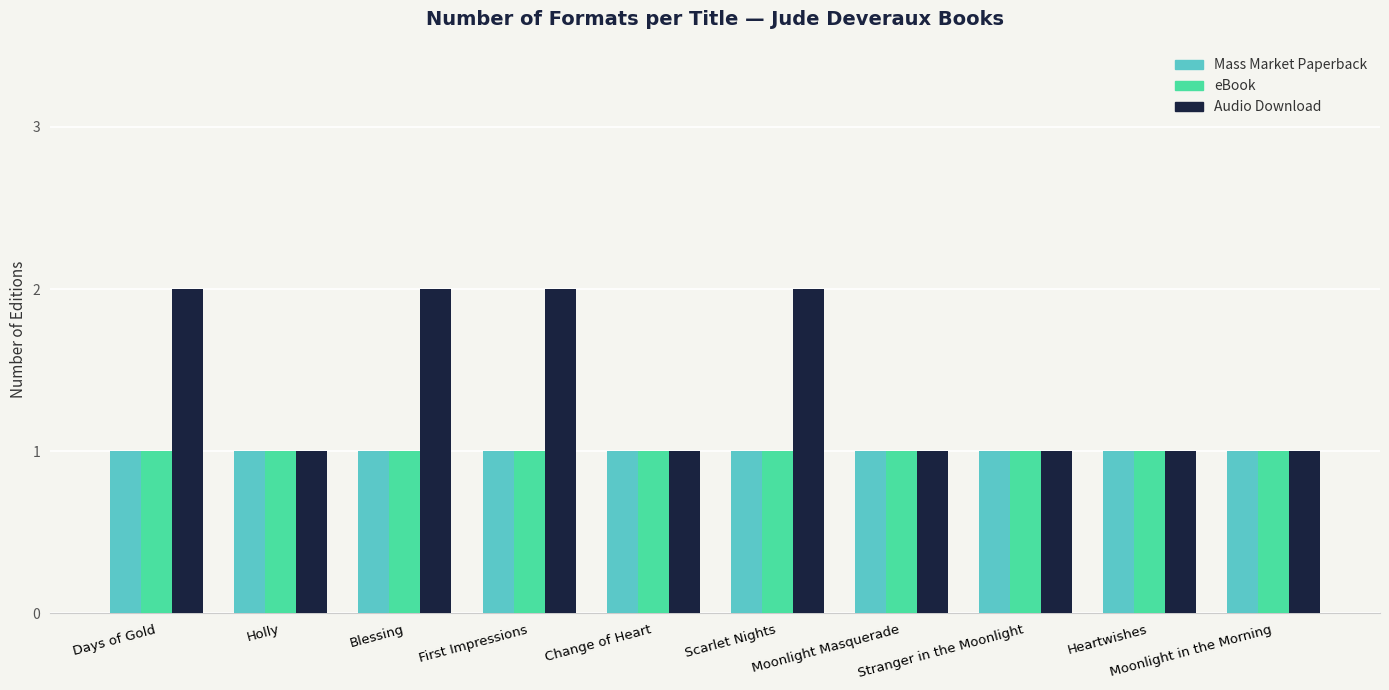

What value does the Mass Market Paperback series have at Blessing?

1